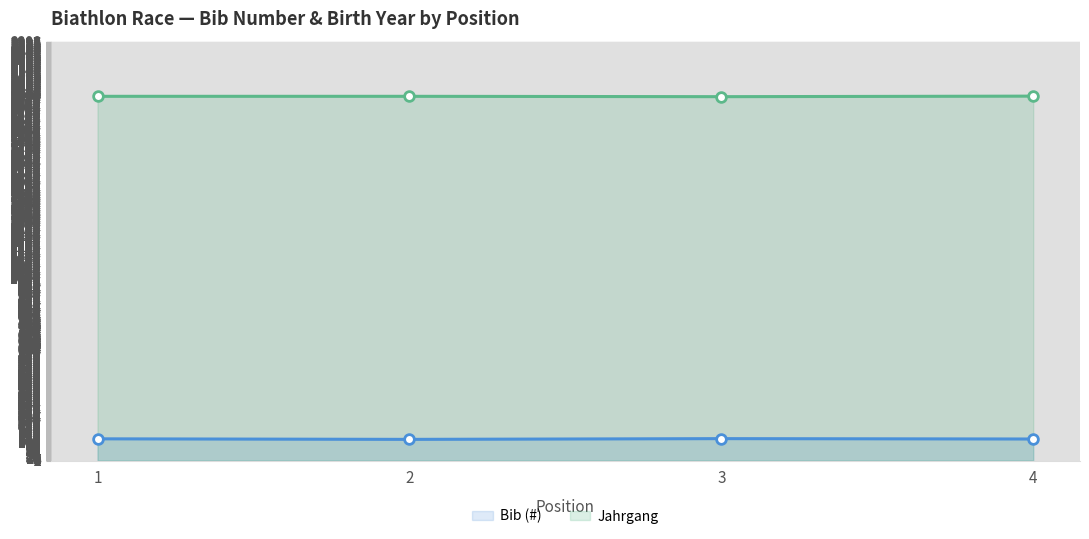

Rank the series by their maximum value, from highest to lowest.

Jahrgang, Bib (#)